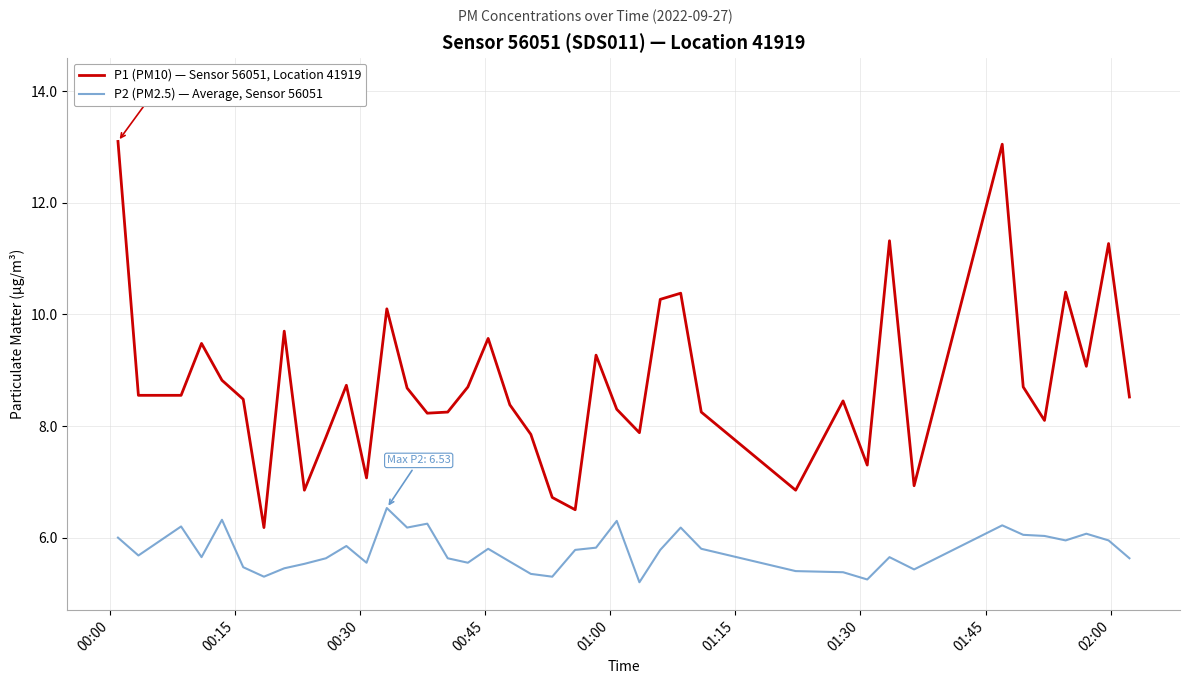

What are all the series names shown in the legend?

P1 (PM10) — Sensor 56051, Location 41919, P2 (PM2.5) — Average, Sensor 56051